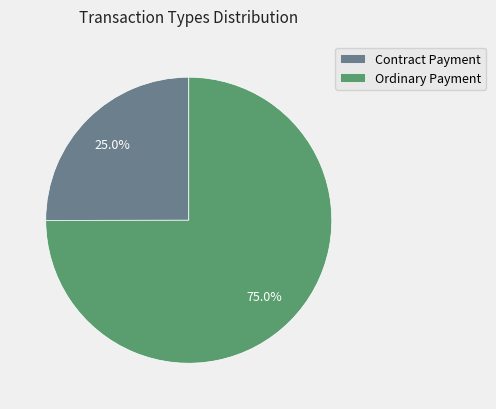

What portion of the pie excludes Ordinary Payment?

25.0%